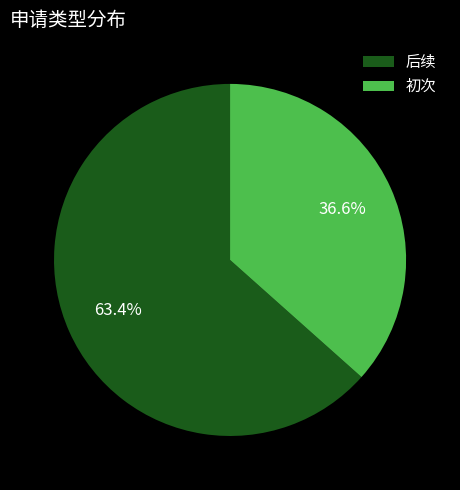

Is it true that 后续 is 53% of the pie?

False